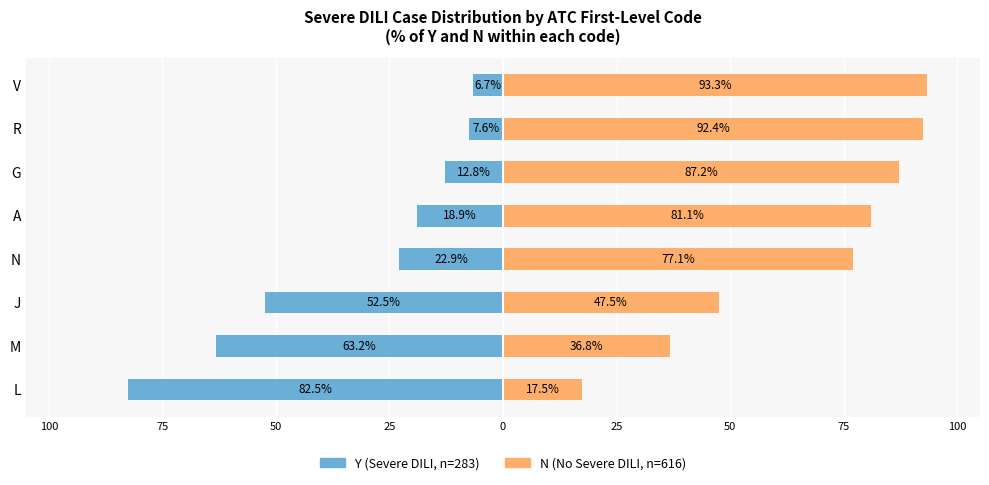

How many groups of bars are there?

8